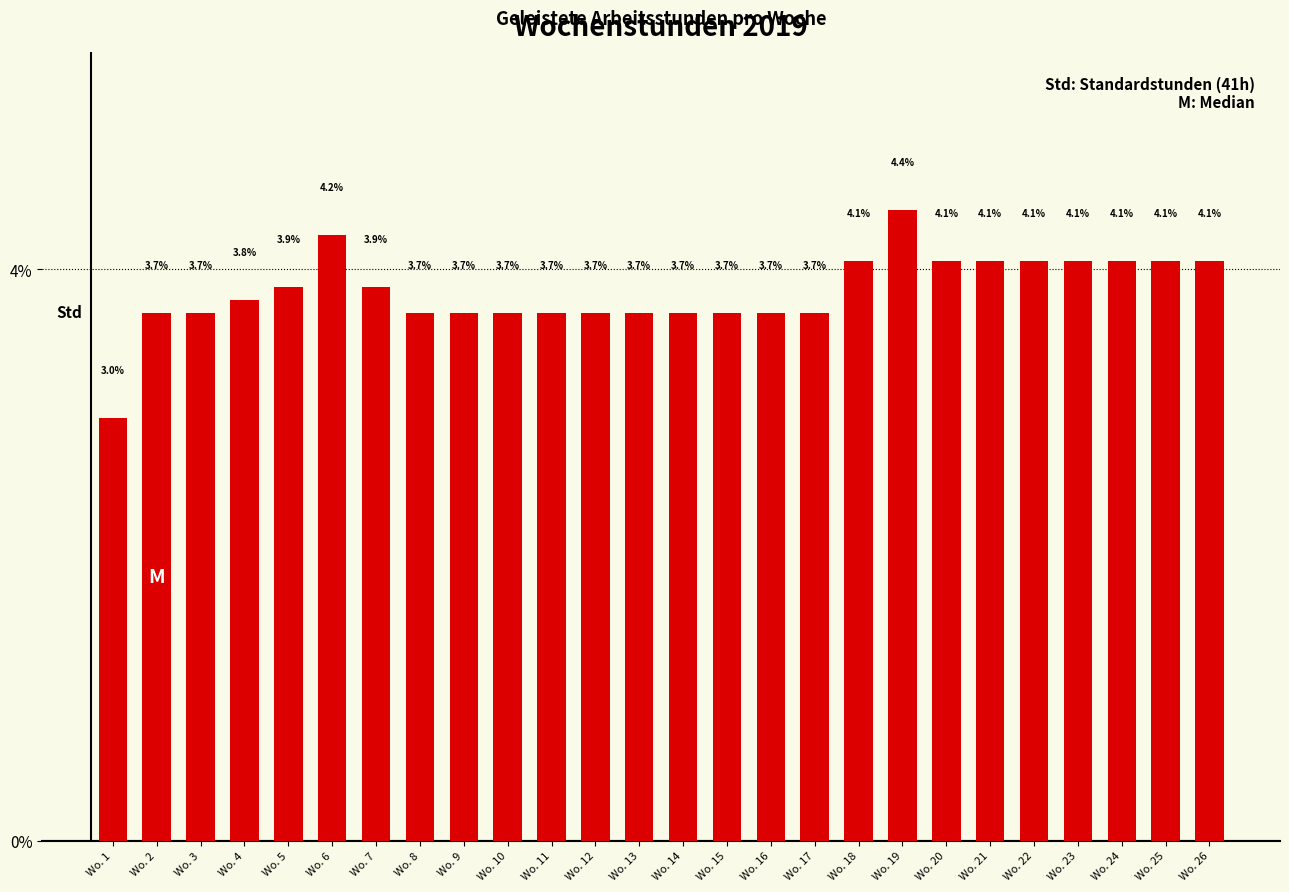

What is the difference between the maximum and minimum values?

1.5